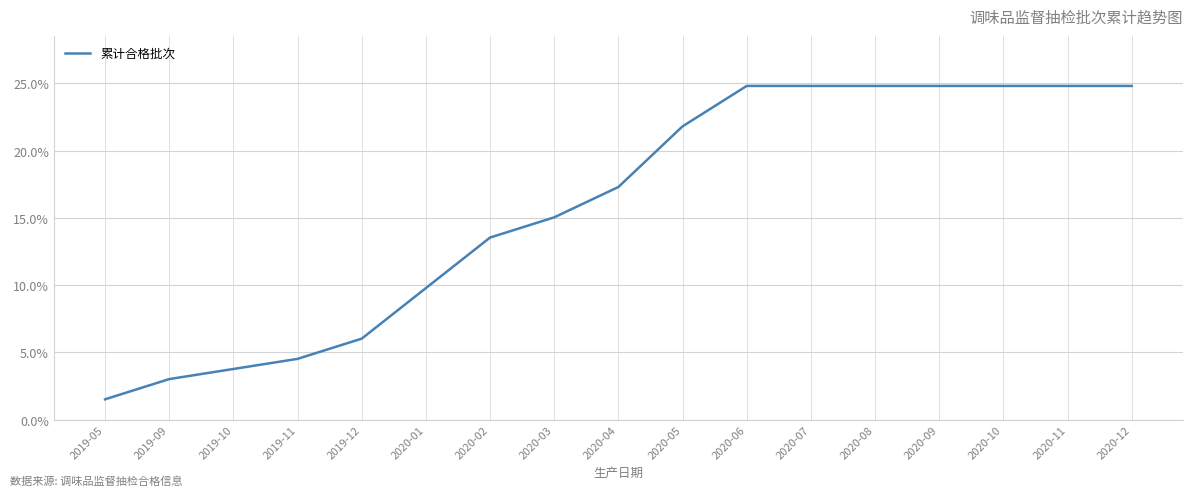

Rank the categories by value from highest to lowest.

2020-06, 2020-07, 2020-08, 2020-09, 2020-10, 2020-11, 2020-12, 2020-05, 2020-04, 2020-03, 2020-02, 2020-01, 2019-12, 2019-11, 2019-10, 2019-09, 2019-05